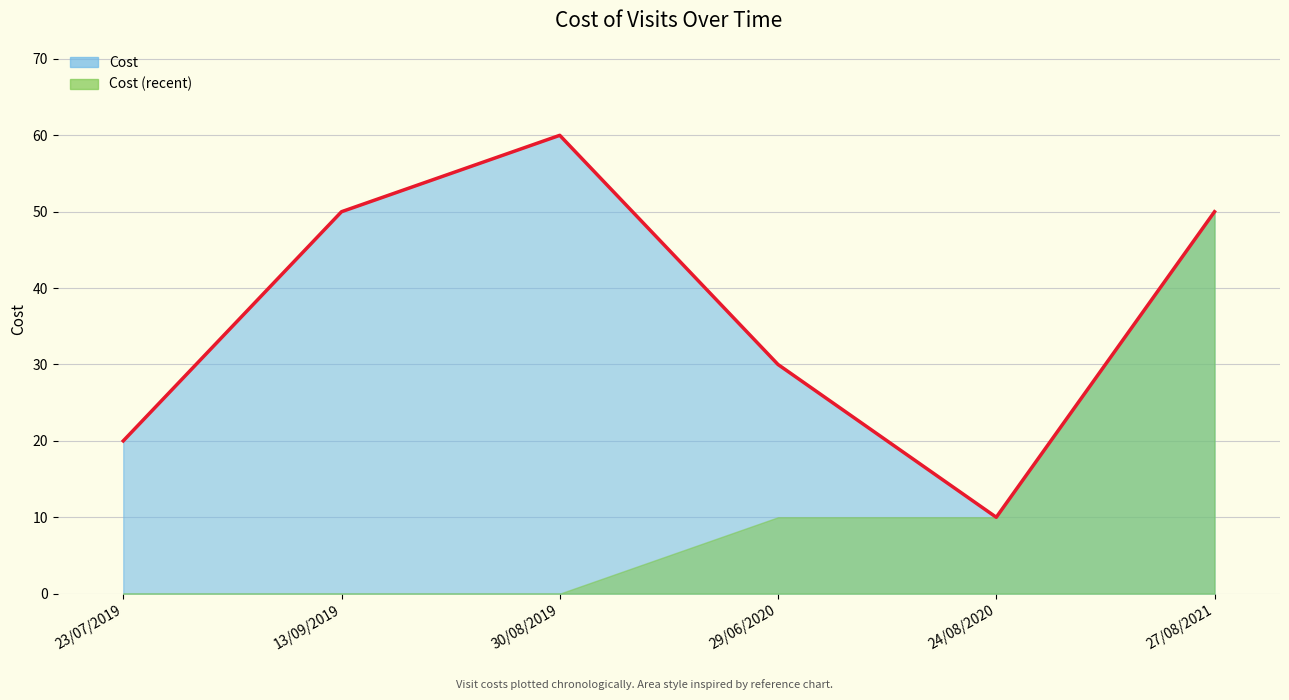

What is the change in value from 23/07/2019 to 24/08/2020?

-10